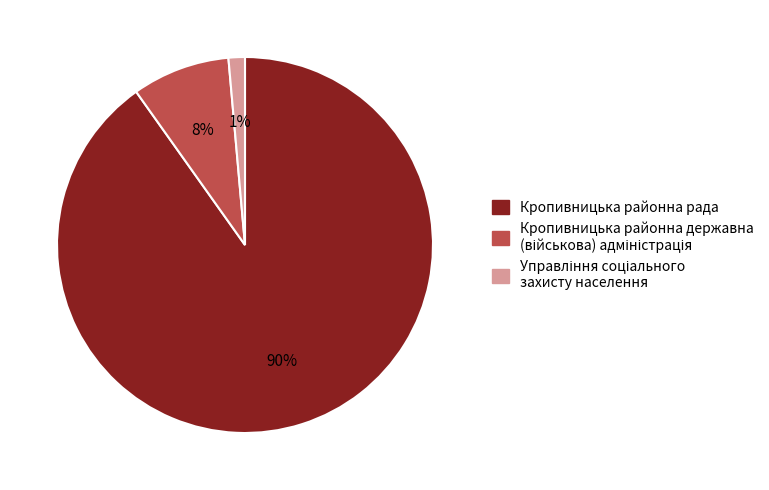

To the nearest percent, what is the average slice percentage?

33%